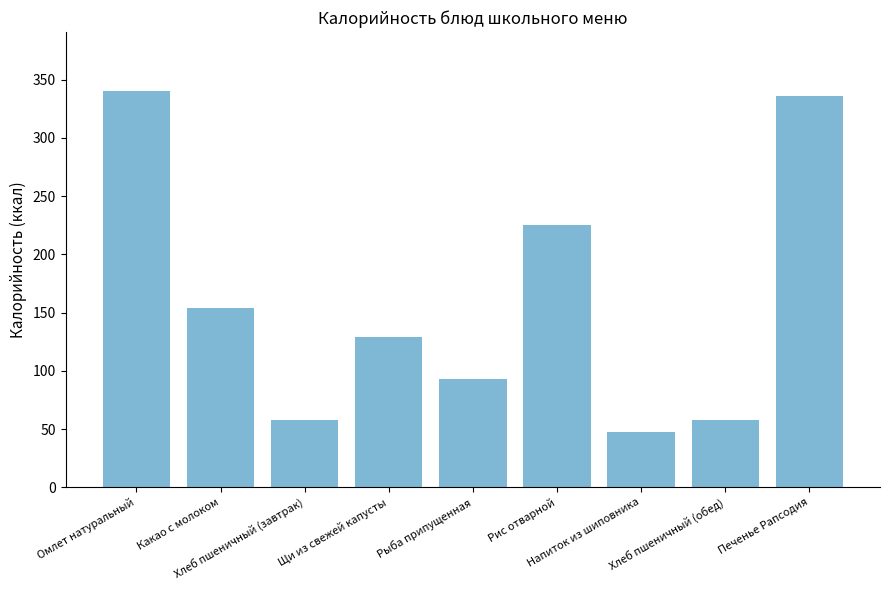

What is the sum of the values at Щи из свежей капусты and Рыба припущенная?

222